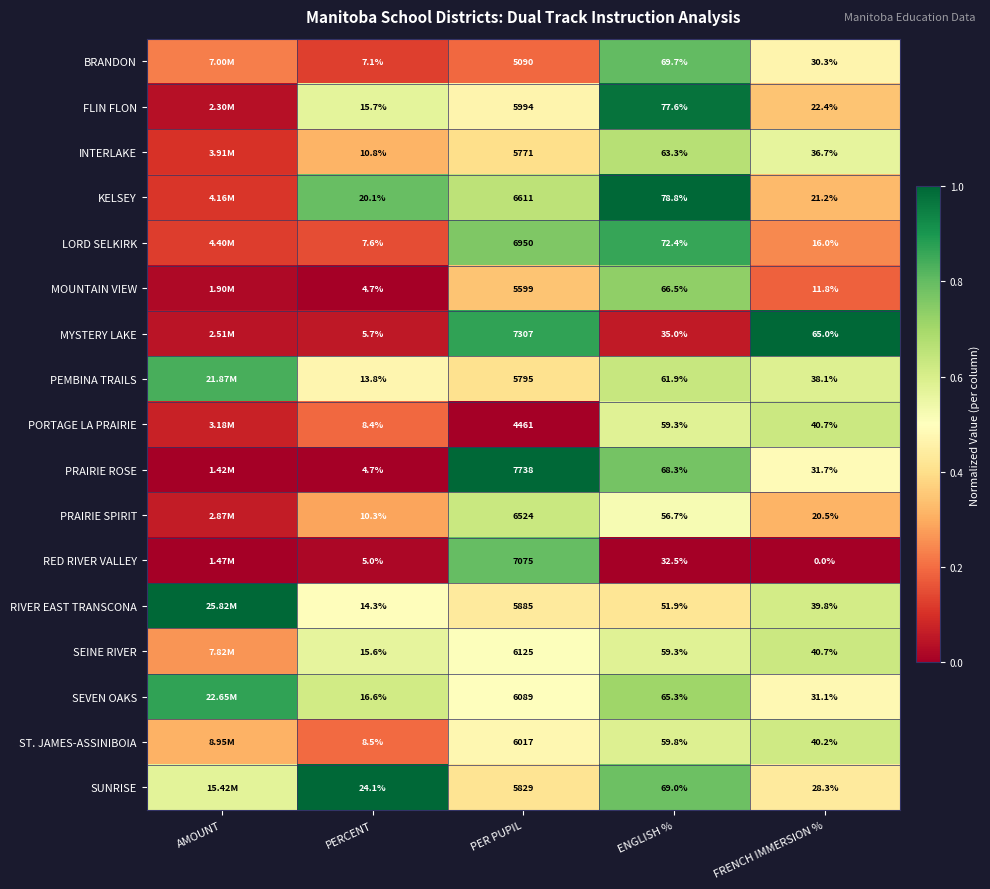

What is the difference between the highest and lowest values at ENGLISH %?

46.3